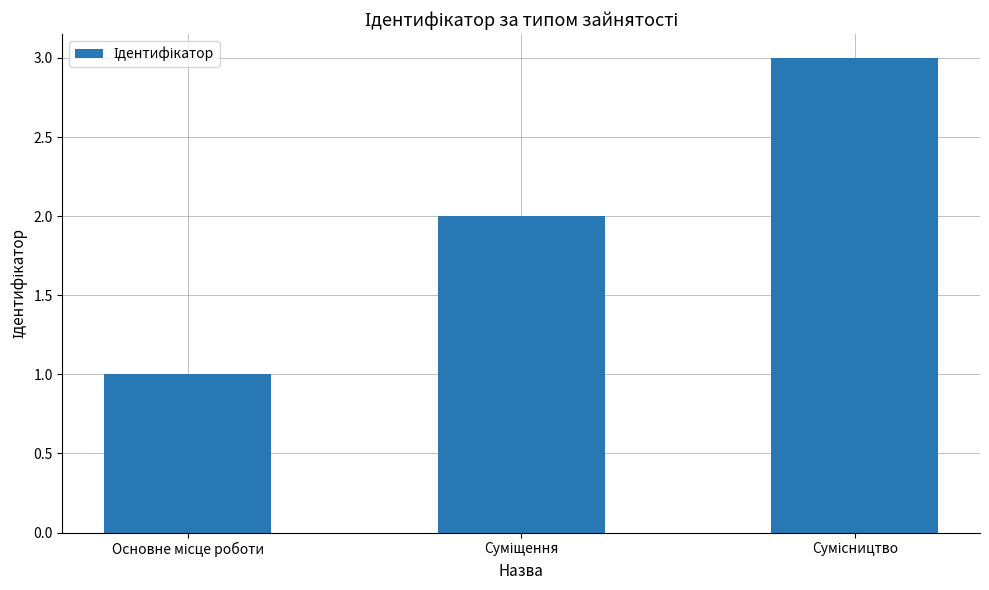

What is the maximum value shown in the chart?

3